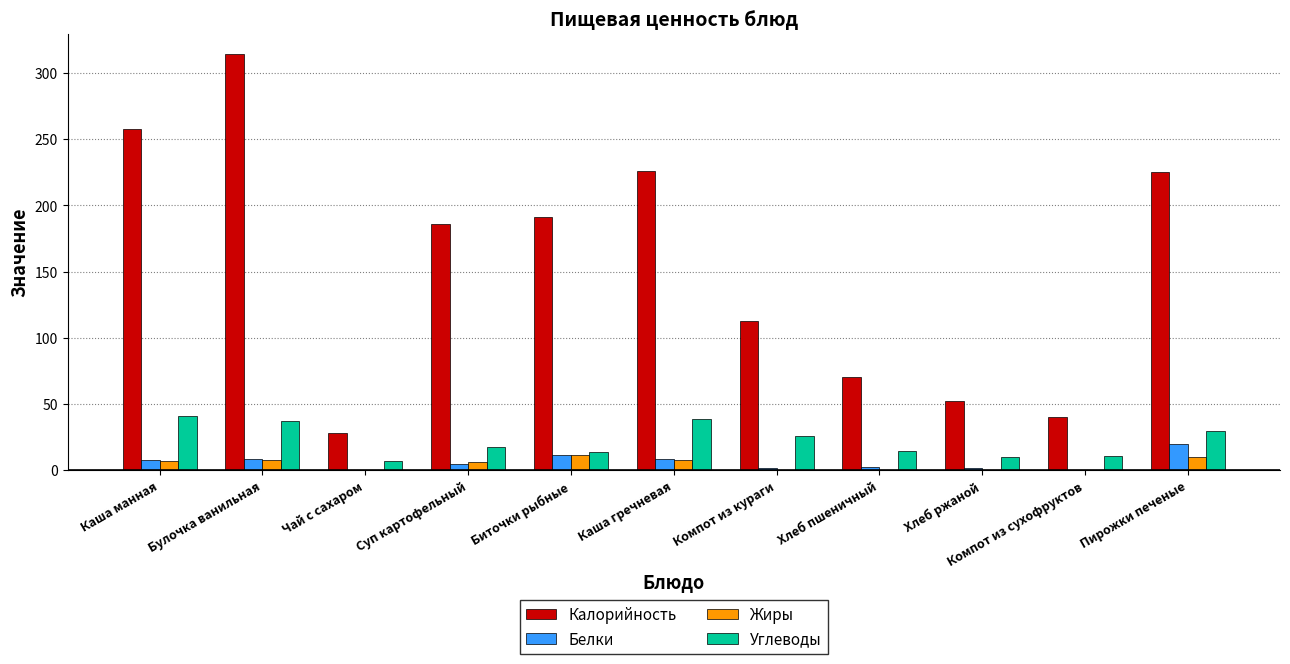

What is the spread (max minus min) of values at Хлеб пшеничный?

70.2